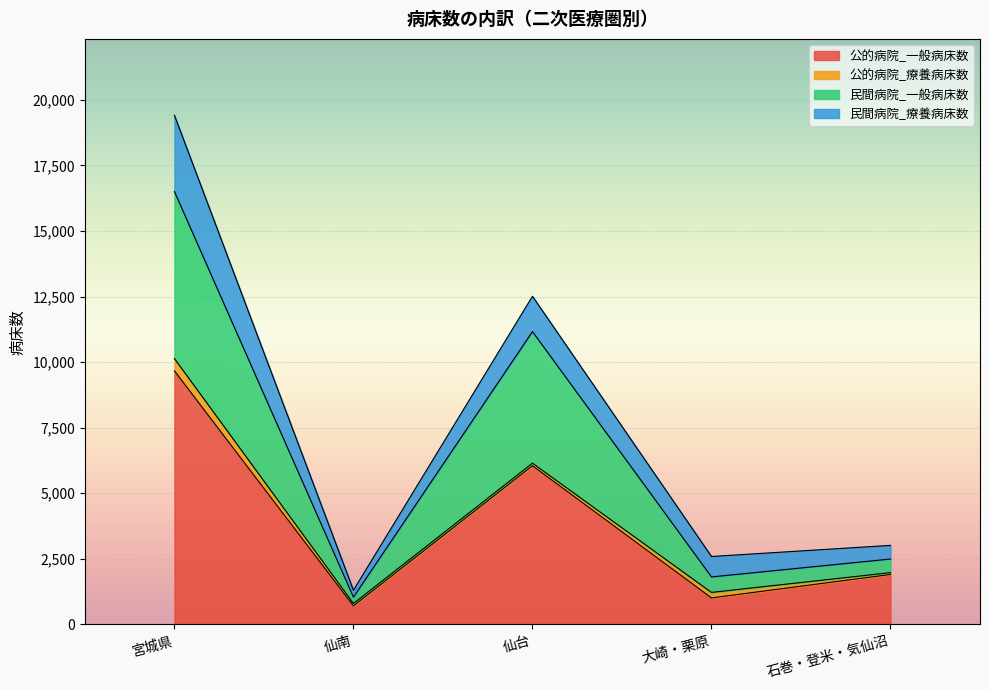

At which category is the sum across all series the highest?

宮城県